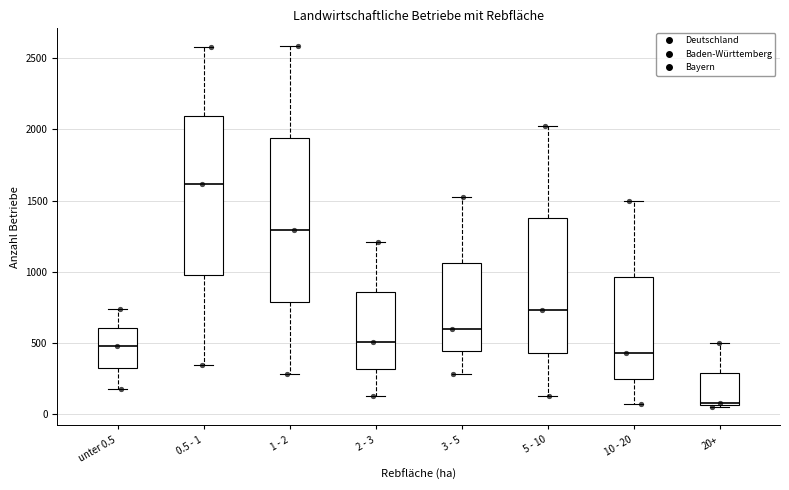

Where is the upper edge of the box for 2 - 3 on the y-axis? The values are not printed on the chart, so give them approximately, as read against the axis.

850